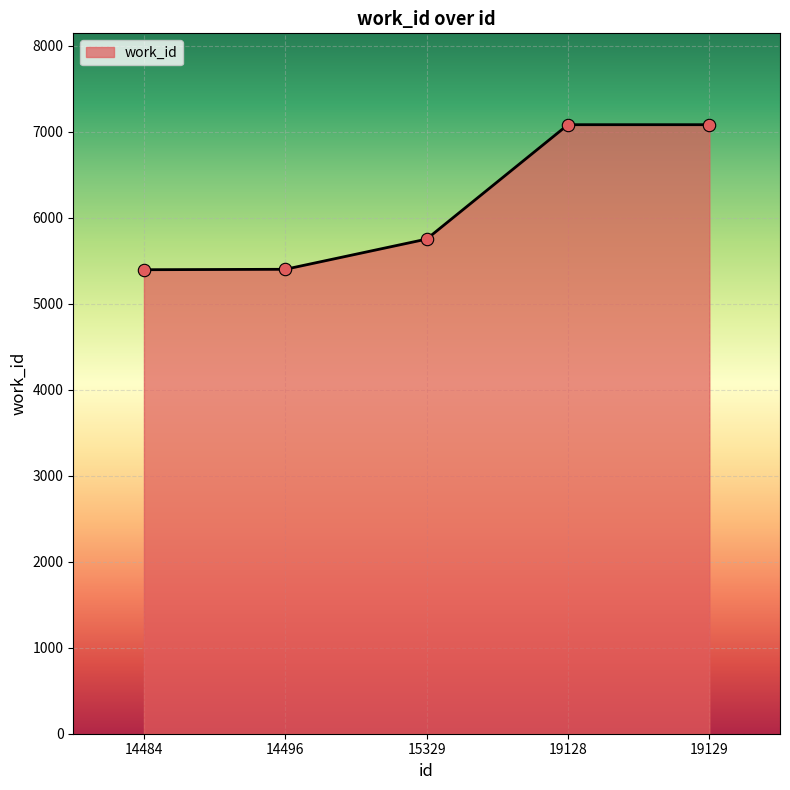

Between 14496 and 19129, which is larger?

19129